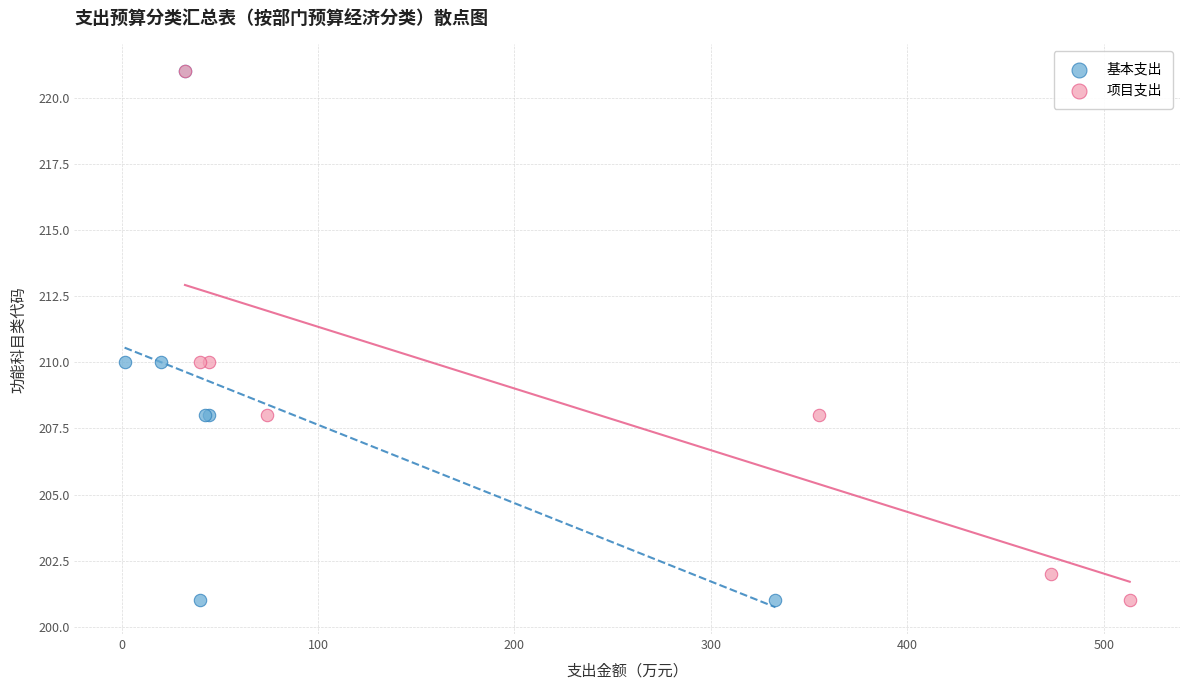

What are all the series names shown in the legend?

基本支出, 项目支出